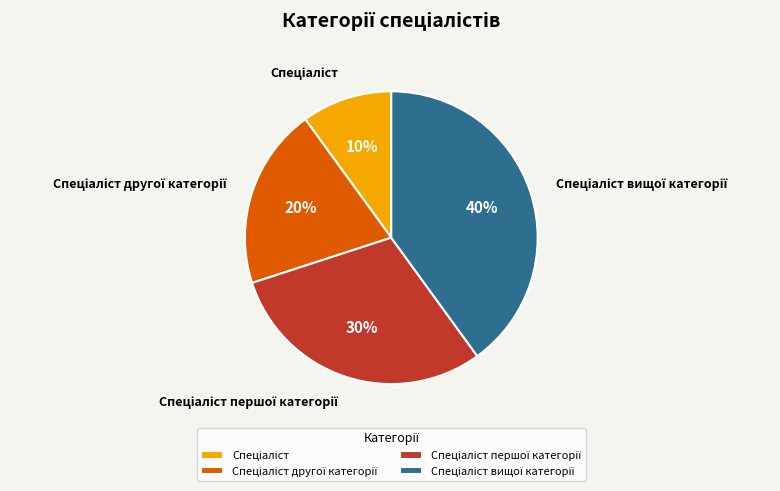

Is there any slice that represents more than half of the pie?

No